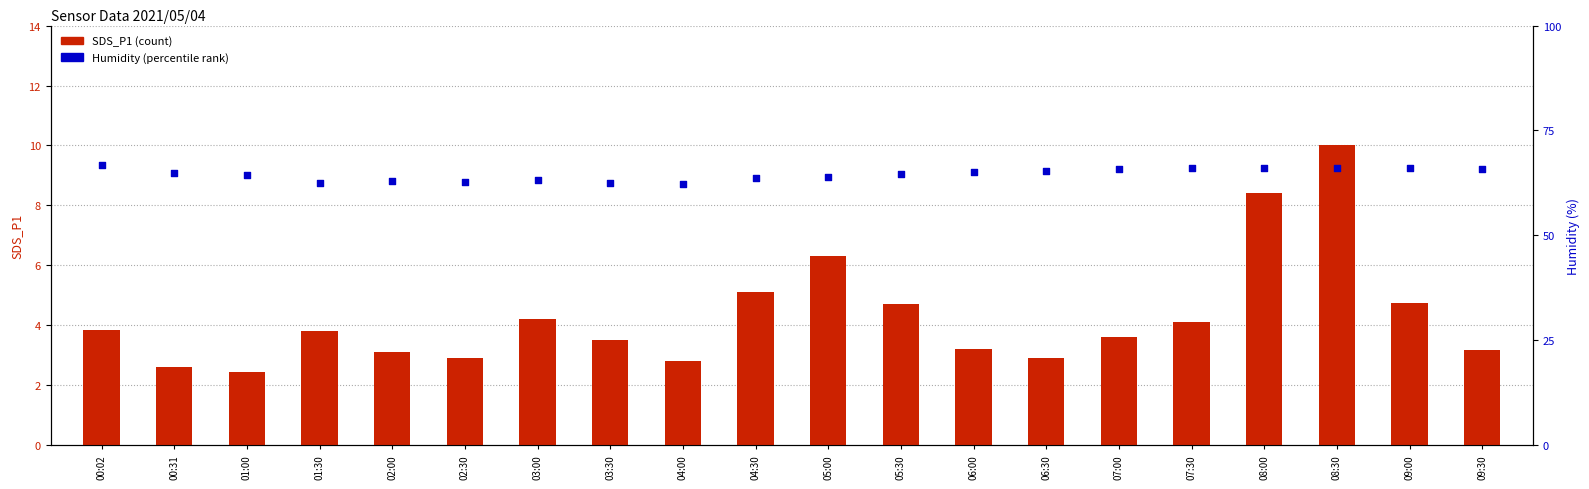

What is the total value across all series at 00:31?

67.5